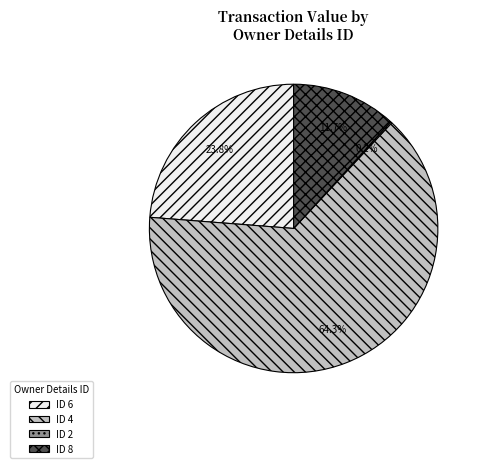

Which category has the biggest portion of the pie?

ID 4